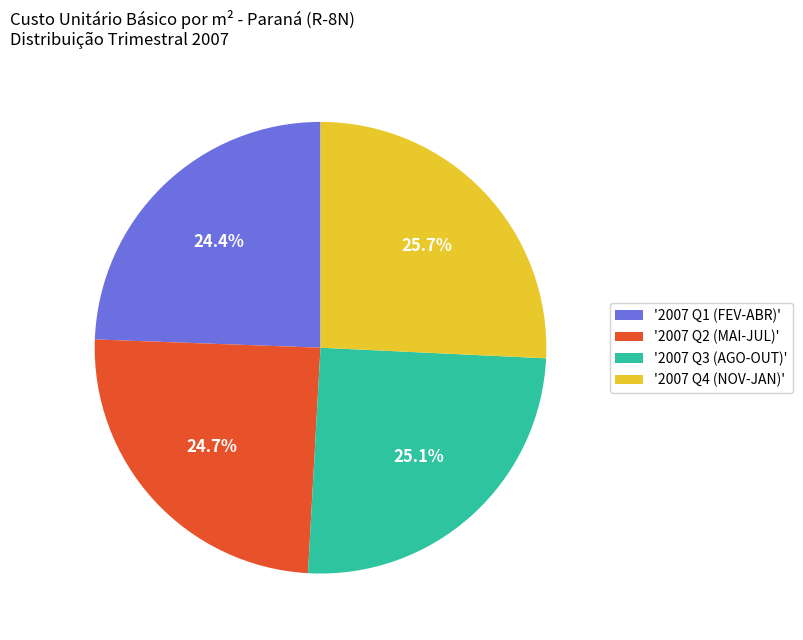

How many segments does this pie chart have?

4